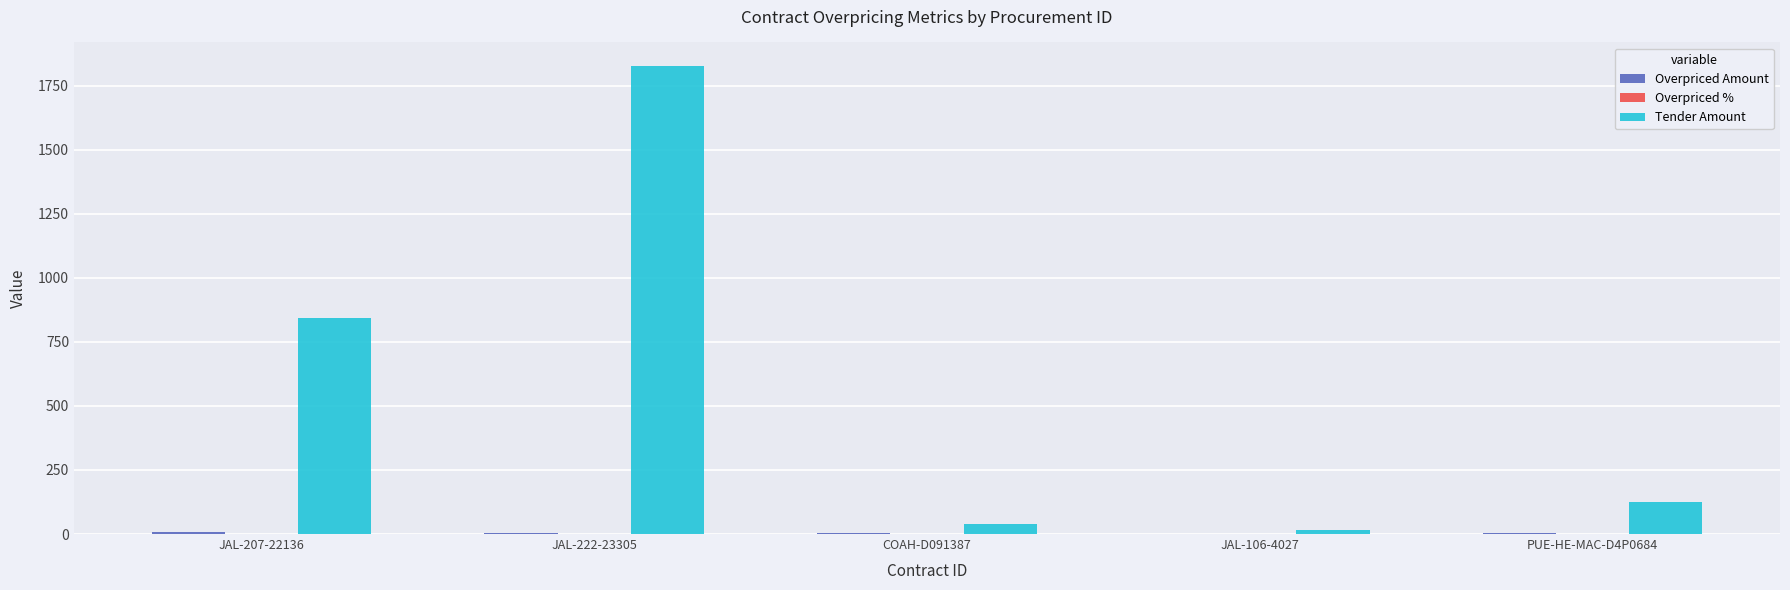

How many groups of bars are there?

5